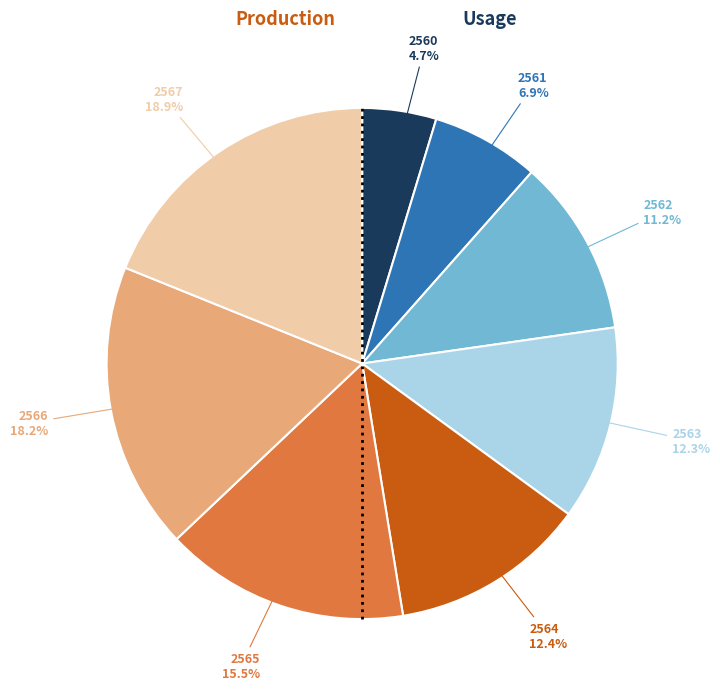

What is the largest slice in the pie chart?

2567